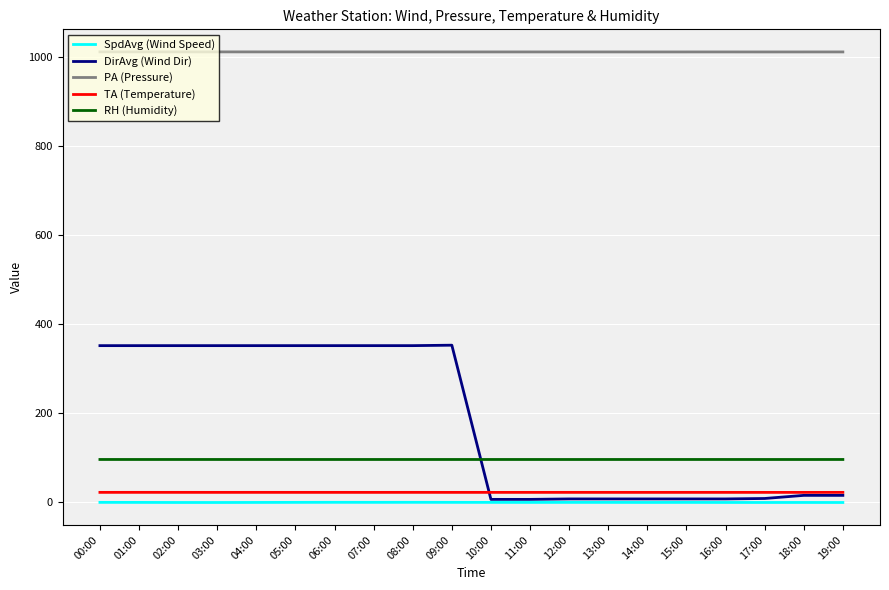

What is the difference between the second highest and second lowest values in the TA (Temperature) series?

0.1